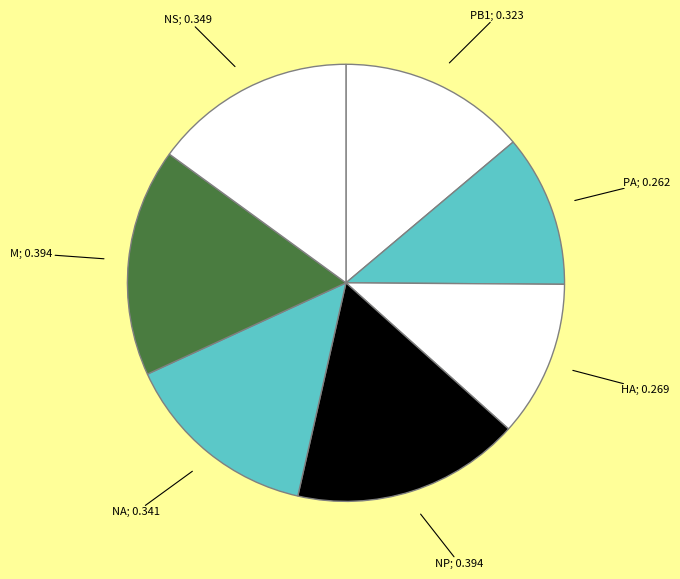

How many segments does this pie chart have?

7